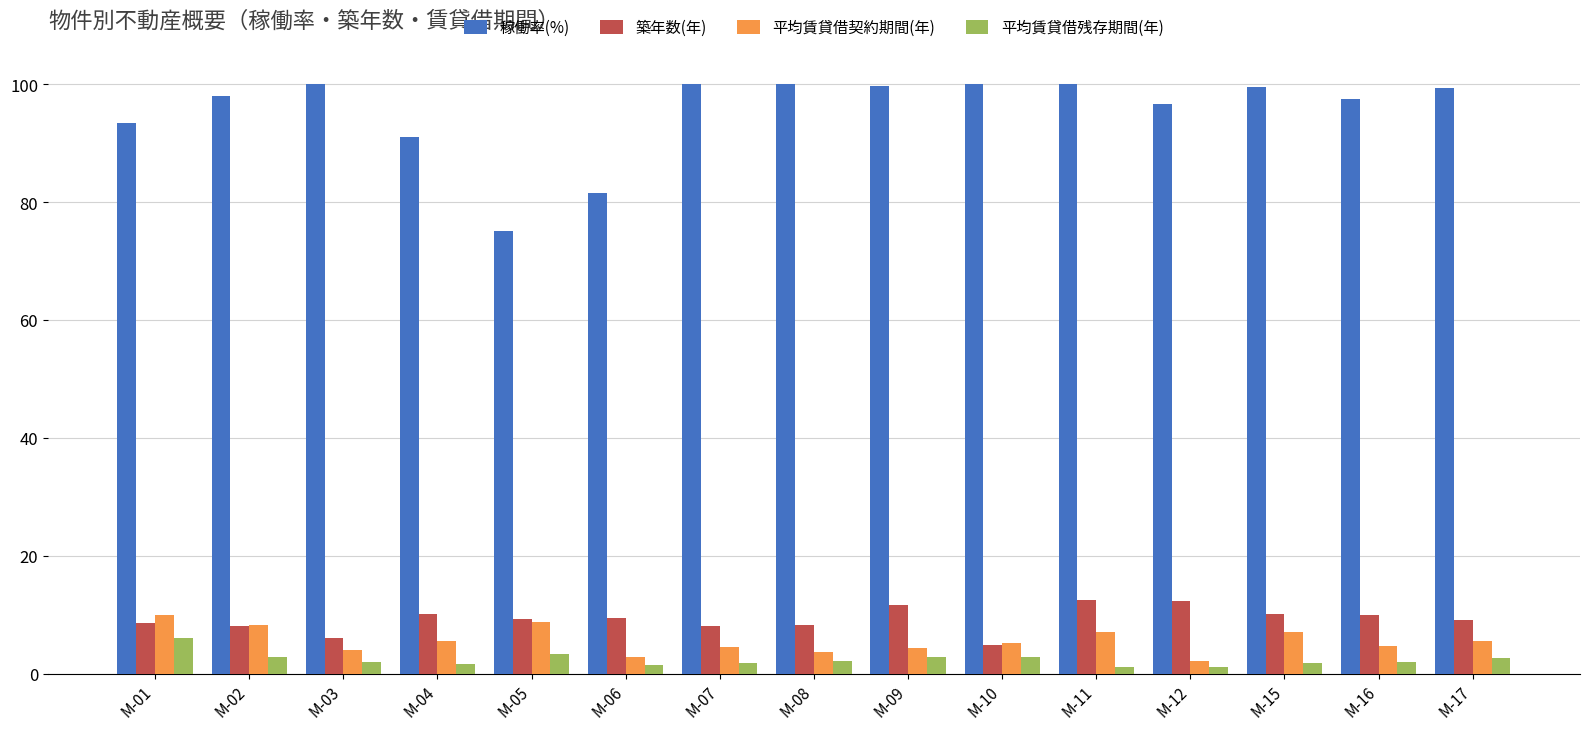

What is the spread (max minus min) of values at M-17?

96.7